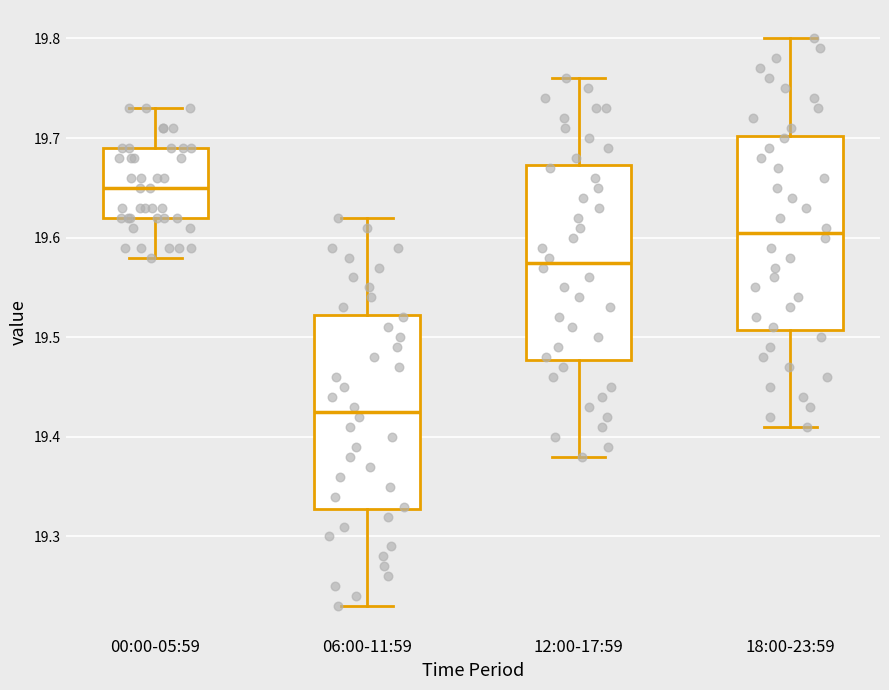

Where is the lower edge of the box for 12:00-17:59 on the y-axis? The values are not printed on the chart, so give them approximately, as read against the axis.

19.48